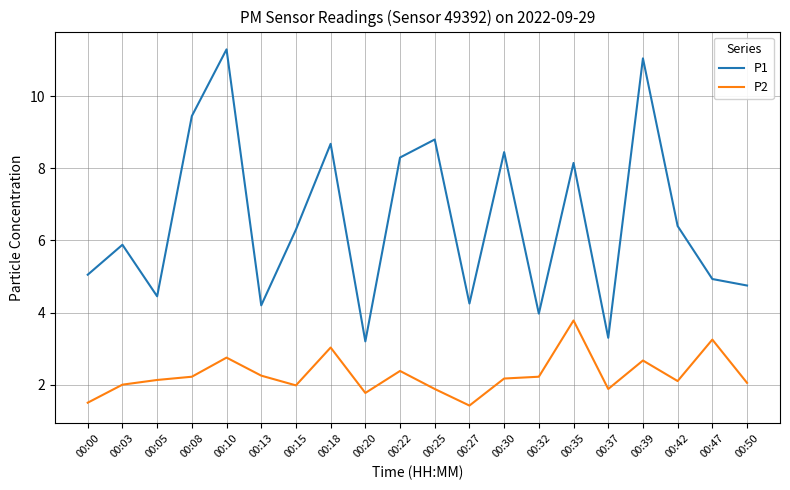

The value of P2 at 00:22 is 2.4. True or false?

True